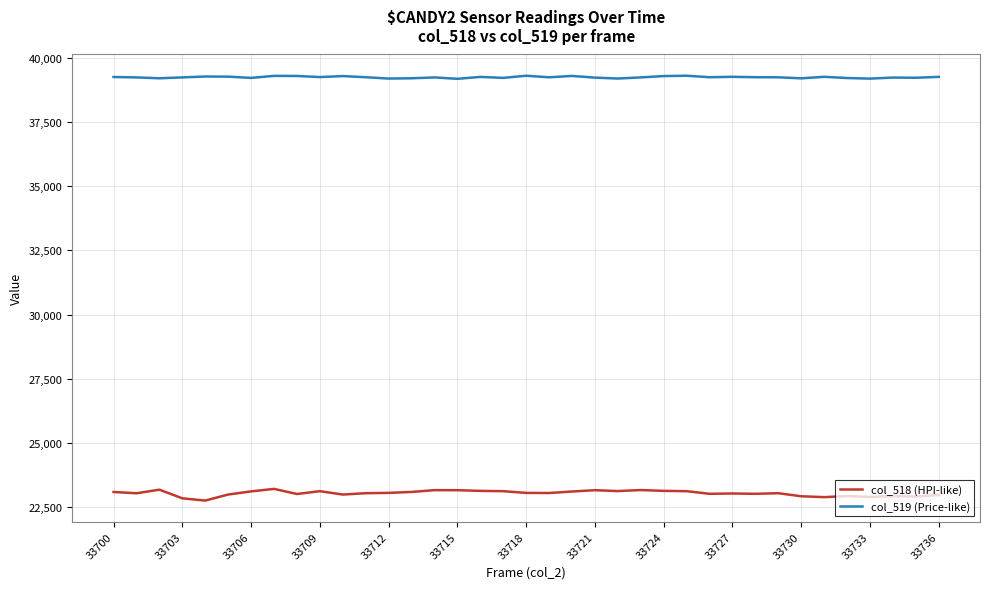

List the series in order of their peak value, lowest first.

col_518 (HPI-like), col_519 (Price-like)